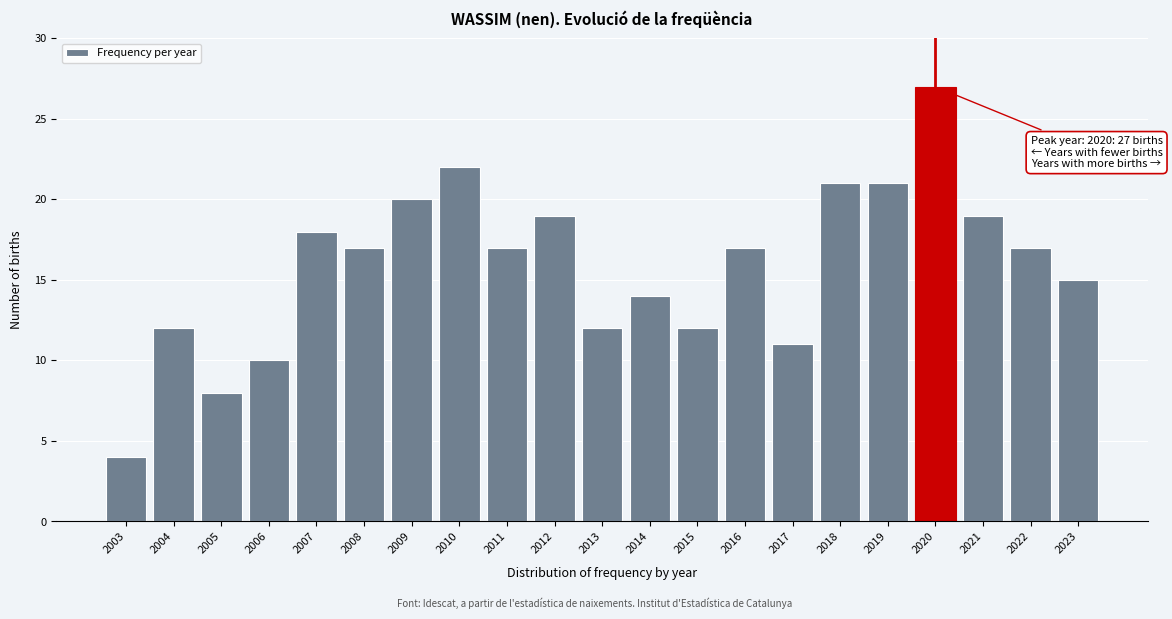

Reading left to right, list all the values displayed in this chart.

2003=4	2004=12	2005=8	2006=10	2007=18	2008=17	2009=20	2010=22	2011=17	2012=19	2013=12	2014=14	2015=12	2016=17	2017=11	2018=21	2019=21	2020=27	2021=19	2022=17	2023=15